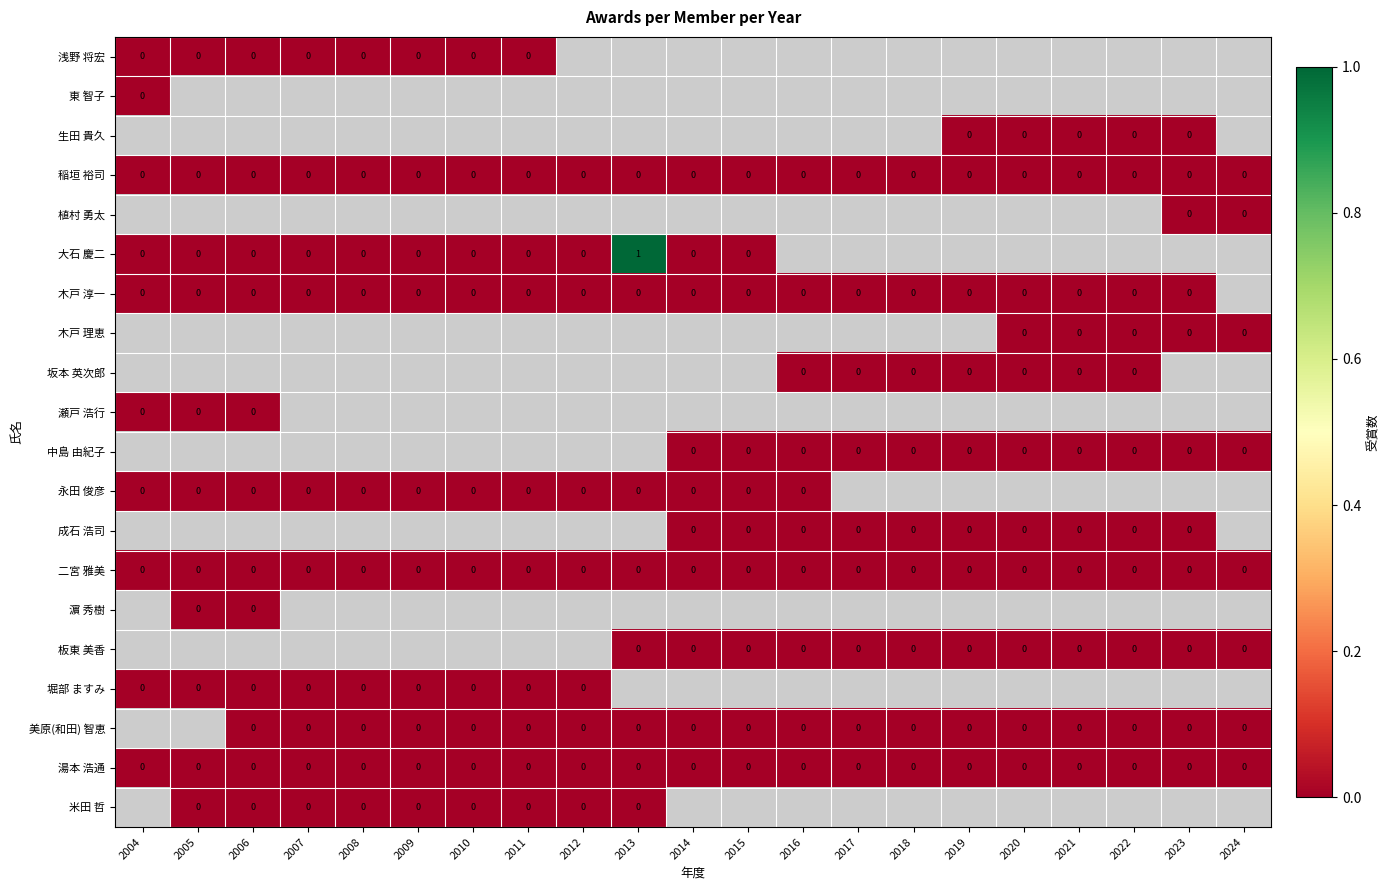

The 米田 哲 series shows 0.0 at 2010. True or false?

True